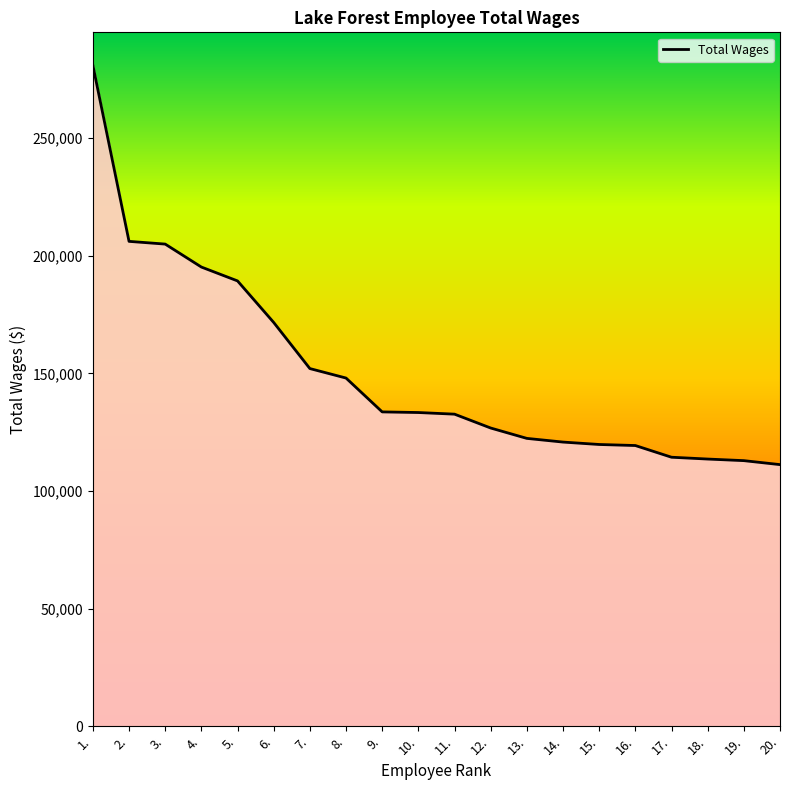

What is the sum of the values at 8. and 19.?

260928